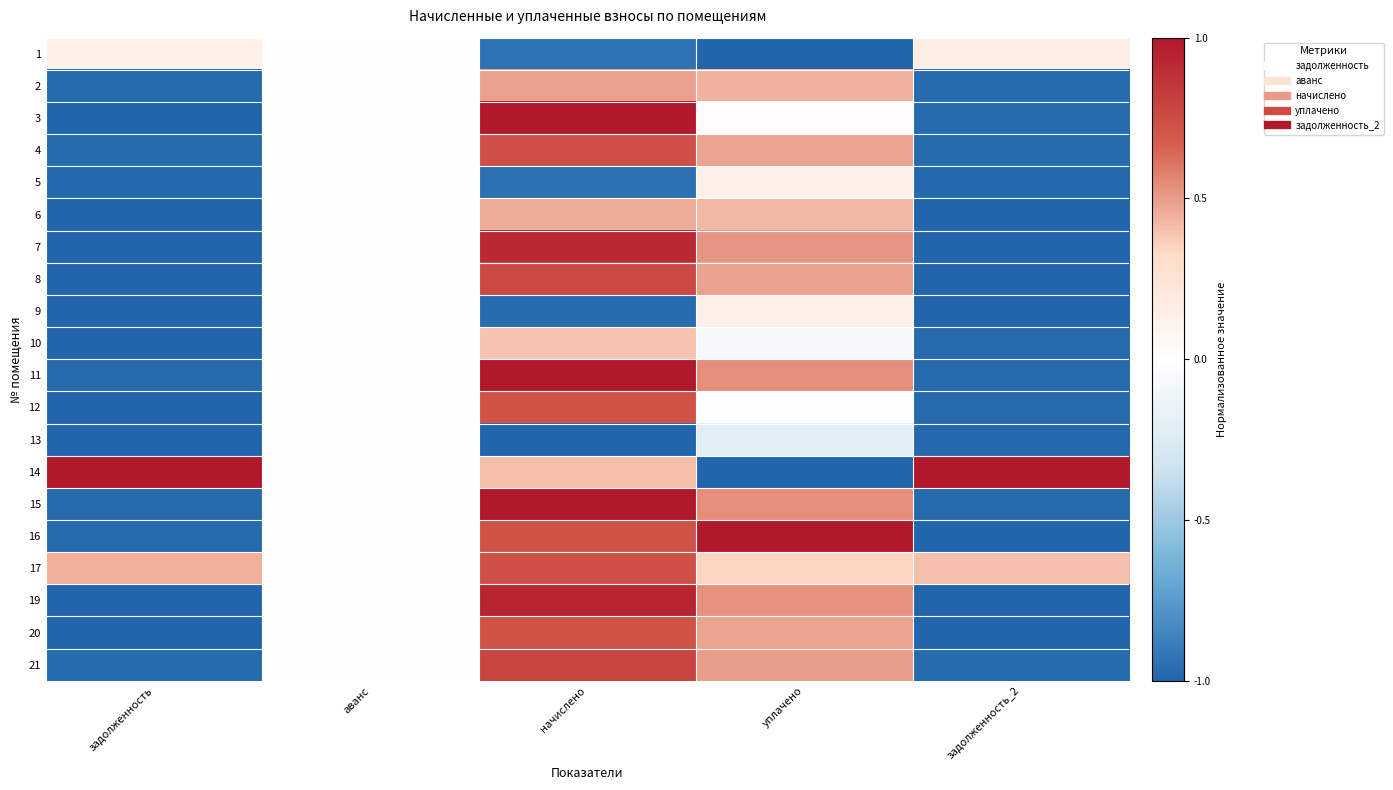

At how many categories does at least one series exceed 0?

4